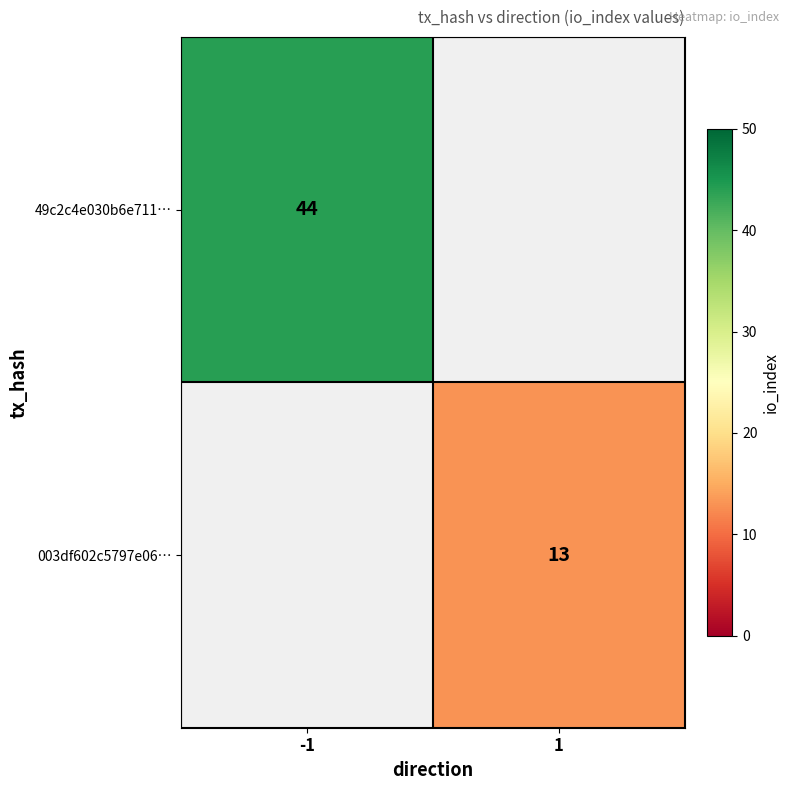

The 49c2c4e030b6e711… series shows 44 at -1. True or false?

True